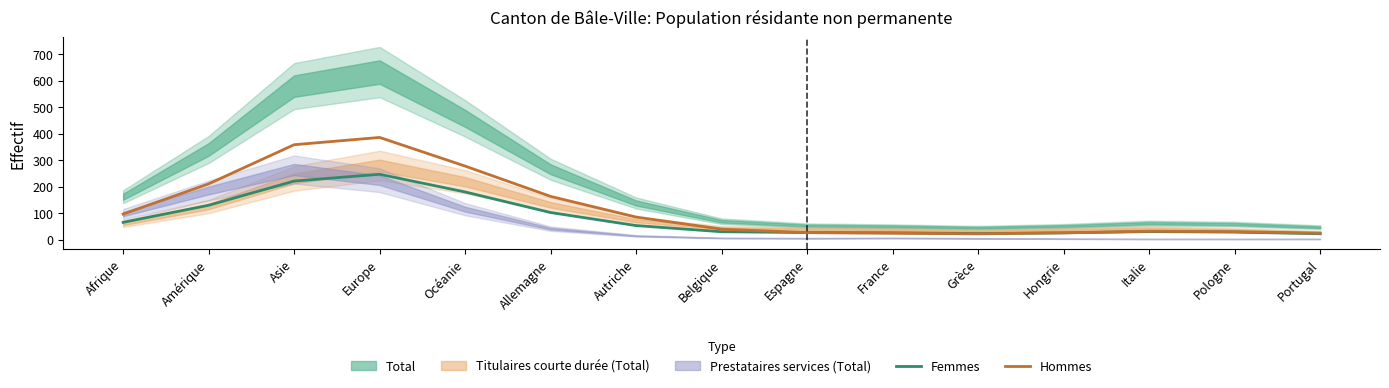

How many intersections are there between Hommes and Femmes?

2